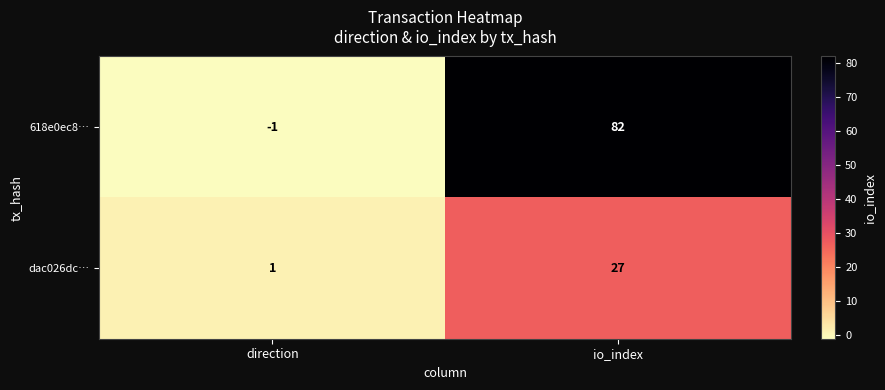

List the series in order of their peak value, lowest first.

dac026dc…, 618e0ec8…